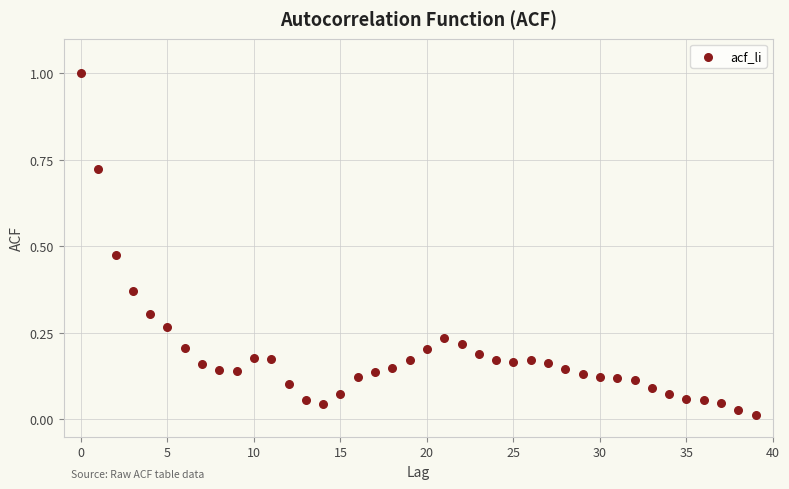

What is the range of Y values (max minus min)?

1.0